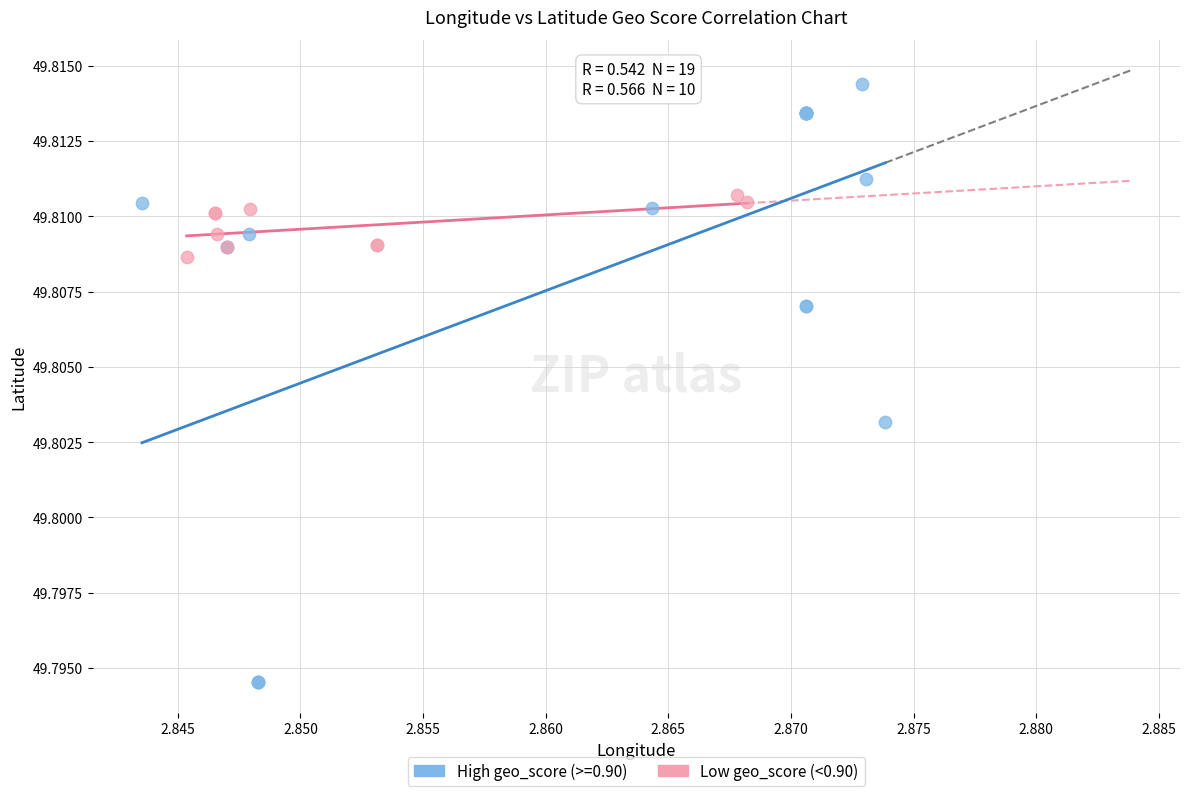

Which series contains the highest Y value?

High geo_score (>=0.90)